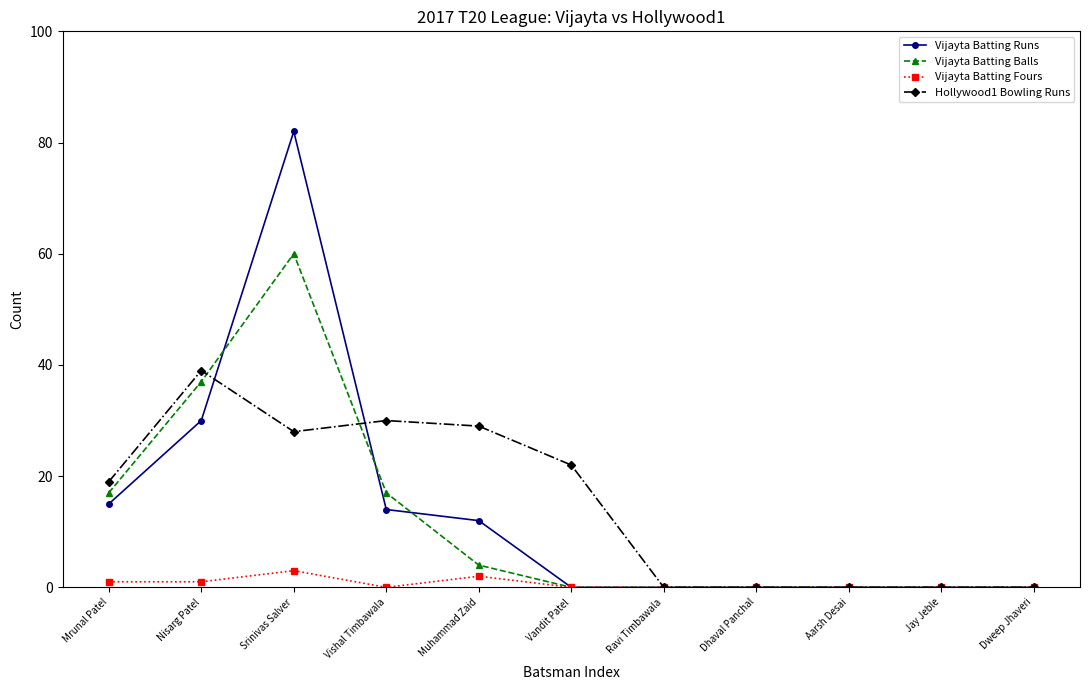

What position from the right is Vandit Patel?

6